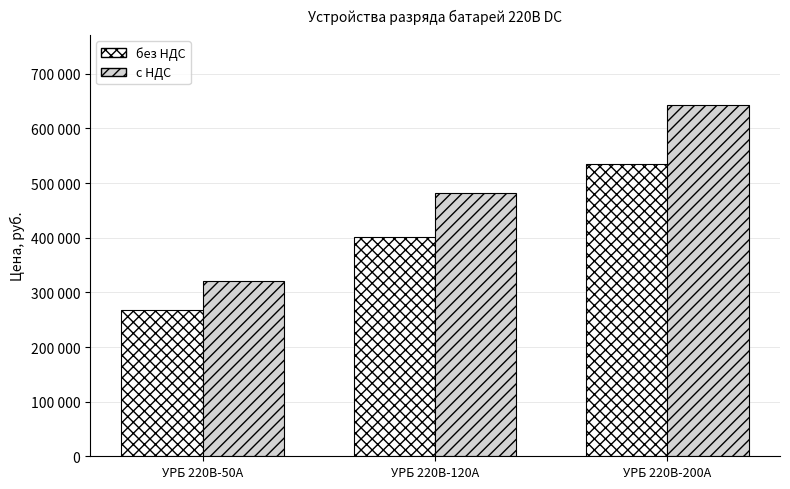

Rank the series at УРБ 220В-200А from lowest to highest value.

без НДС, с НДС